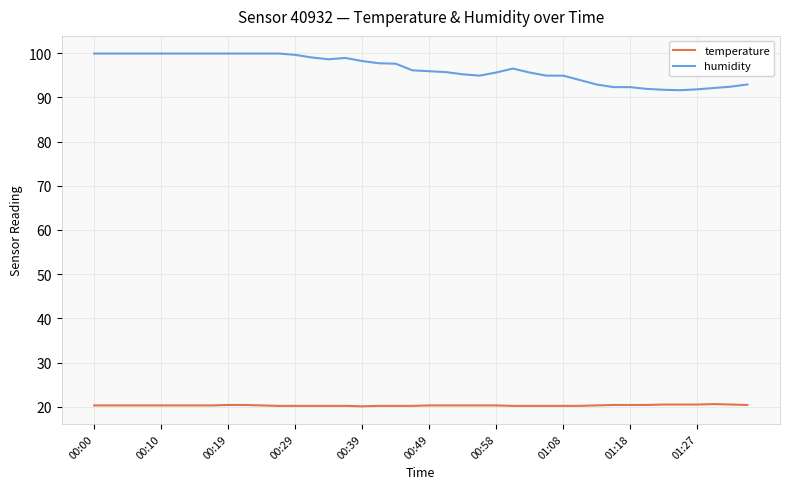

True or false: humidity and temperature cross at least once.

False